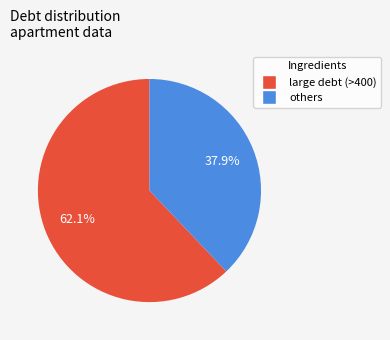

What is the largest slice in the pie chart?

large debt (>400)